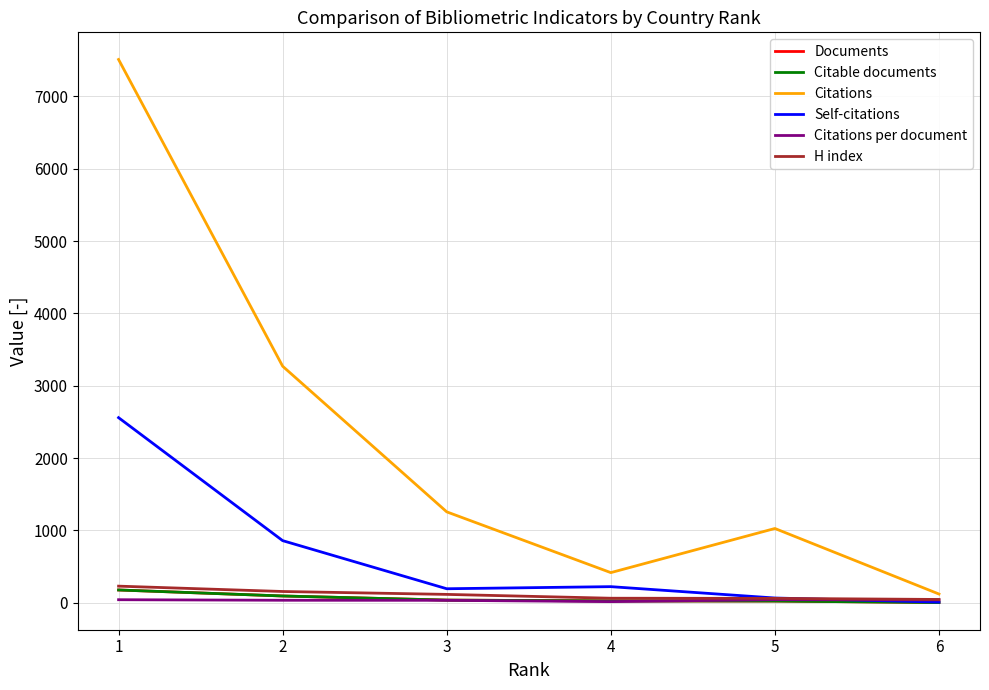

Reading left to right, extract all data points from this chart.

Documents: 177.0	94.0	37.0	26.0	24.0	3.0
Citable documents: 177.0	94.0	37.0	26.0	24.0	3.0
Citations: 7510.0	3270.0	1257.0	417.0	1027.0	121.0
Self-citations: 2559.0	859.0	194.0	223.0	66.0	9.0
Citations per document: 42.4	34.8	34.0	16.0	42.8	40.3
H index: 230.0	156.0	116.0	63.0	61.0	46.0